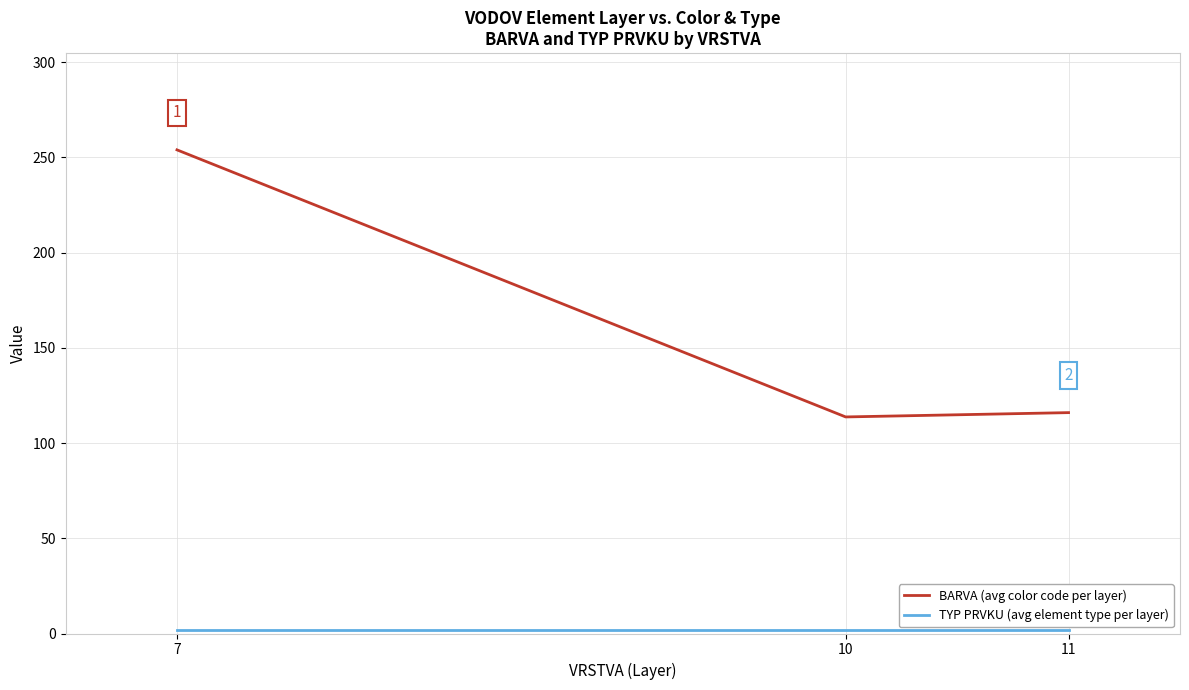

The value of BARVA (avg color code per layer) at 7 is 139.0. True or false?

False